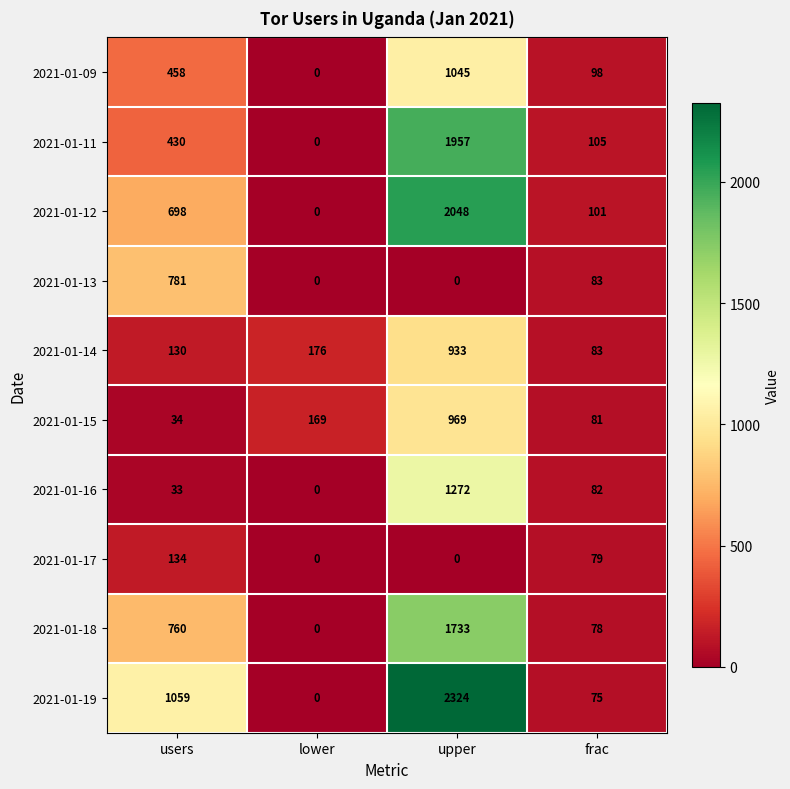

The value of 2021-01-17 at frac is 134. True or false?

False